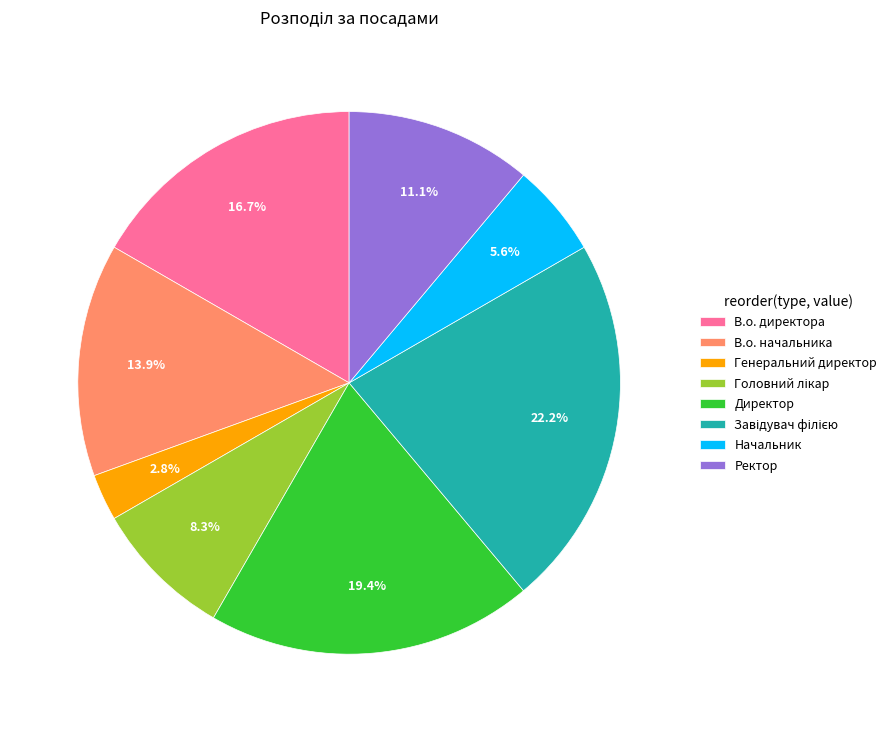

To the nearest percent, what is the difference between the largest and smallest slice percentages?

19%